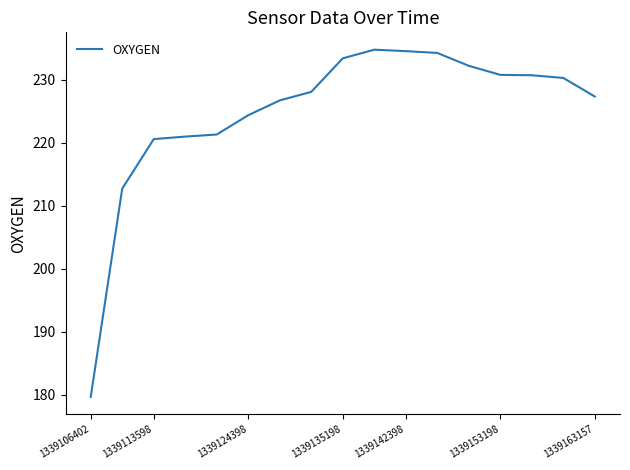

What is the smallest value displayed?

179.6